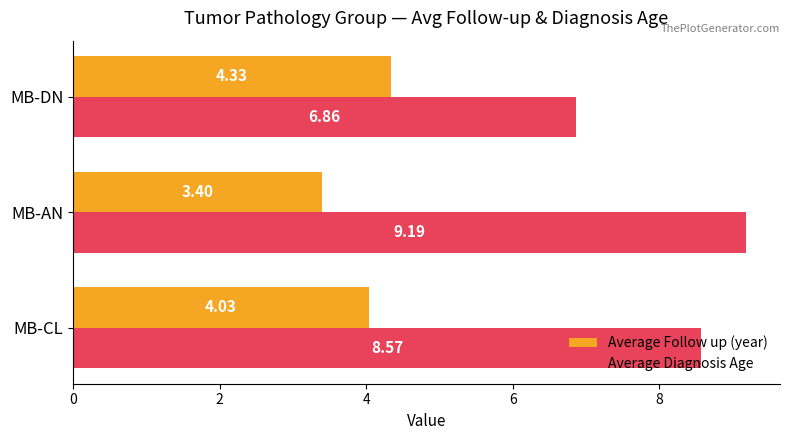

Rank the series by their average value, from lowest to highest.

Average Follow up (year), Average Diagnosis Age